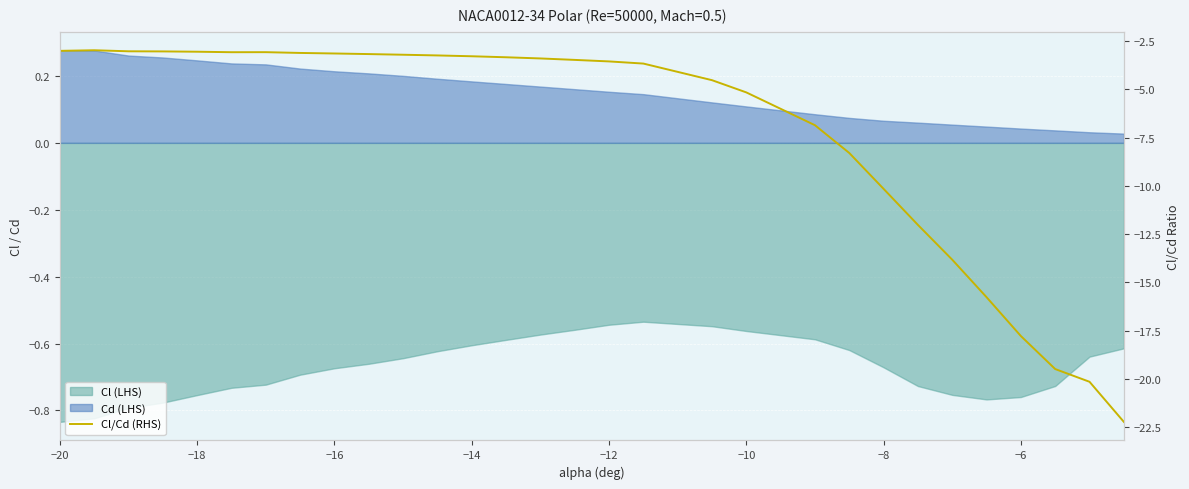

What is the greatest value displayed?

-3.0